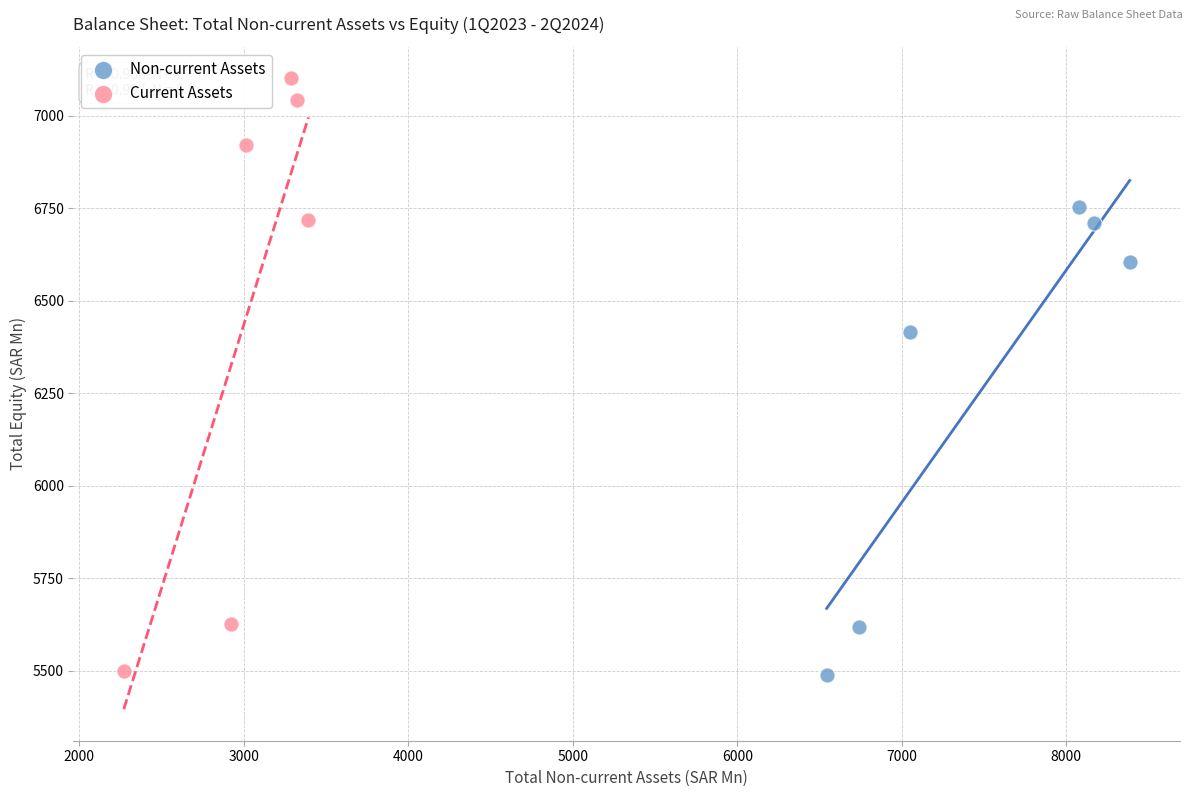

Which series reaches the maximum Y coordinate?

Current Assets